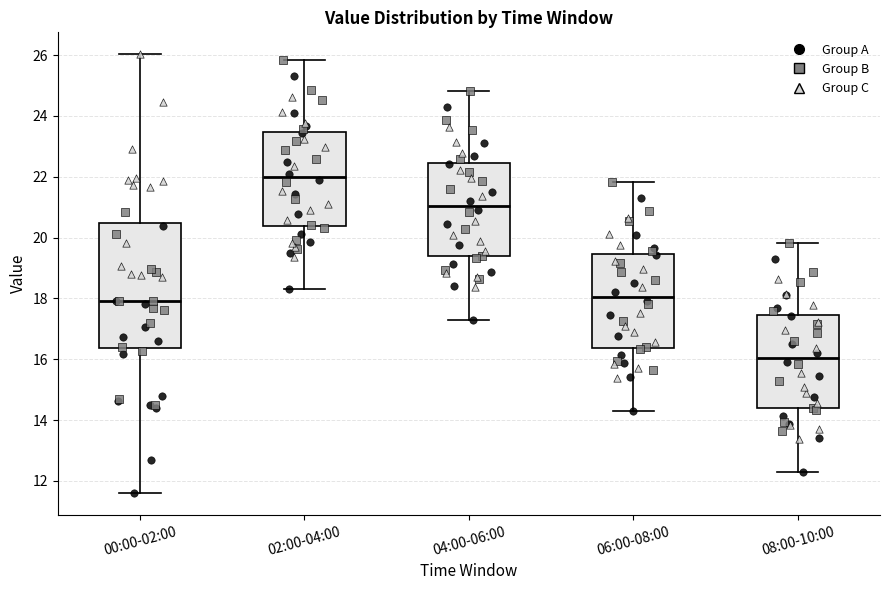

Reading left to right, transcribe this box plot: for each box, give where its median line is, the range the box spans, and where its two whiskers end, as read against the y-axis. The values are not printed on the chart, so give them approximately, as read against the axis.

00:00-02:00: median 18.0, box 16.4 to 20.4, whiskers 11.6 to 26.0
02:00-04:00: median 22.0, box 20.4 to 23.4, whiskers 18.4 to 25.8
04:00-06:00: median 21.0, box 19.4 to 22.4, whiskers 17.4 to 24.8
06:00-08:00: median 18.0, box 16.4 to 19.4, whiskers 14.4 to 21.8
08:00-10:00: median 16.0, box 14.4 to 17.4, whiskers 12.4 to 19.8